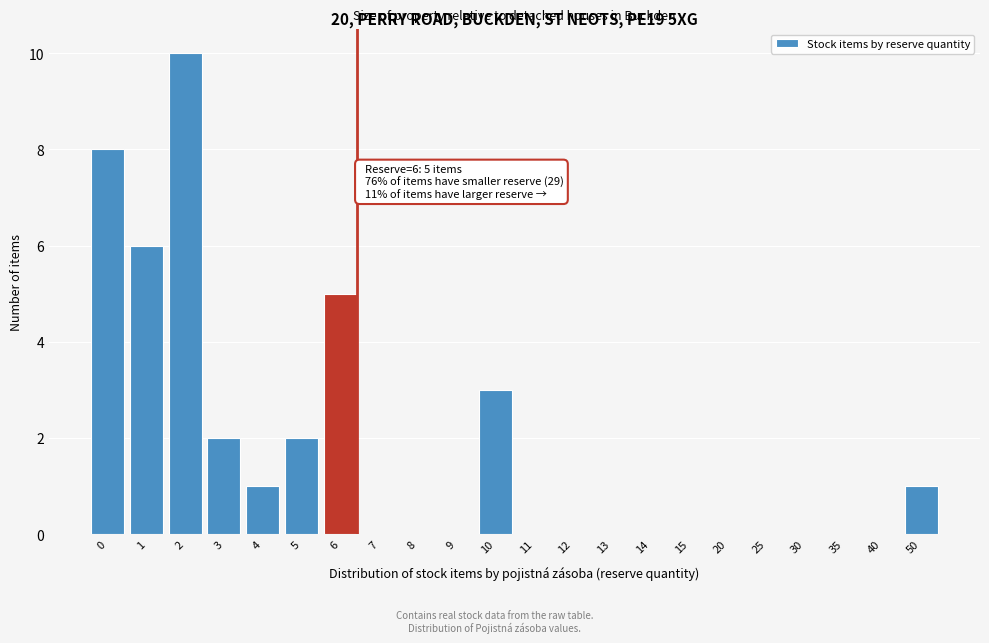

Reading left to right, transcribe all the data shown in this chart.

0=8	1=6	2=10	3=2	4=1	5=2	6=5	7=0	8=0	9=0	10=3	11=0	12=0	13=0	14=0	15=0	20=0	25=0	30=0	35=0	40=0	50=1